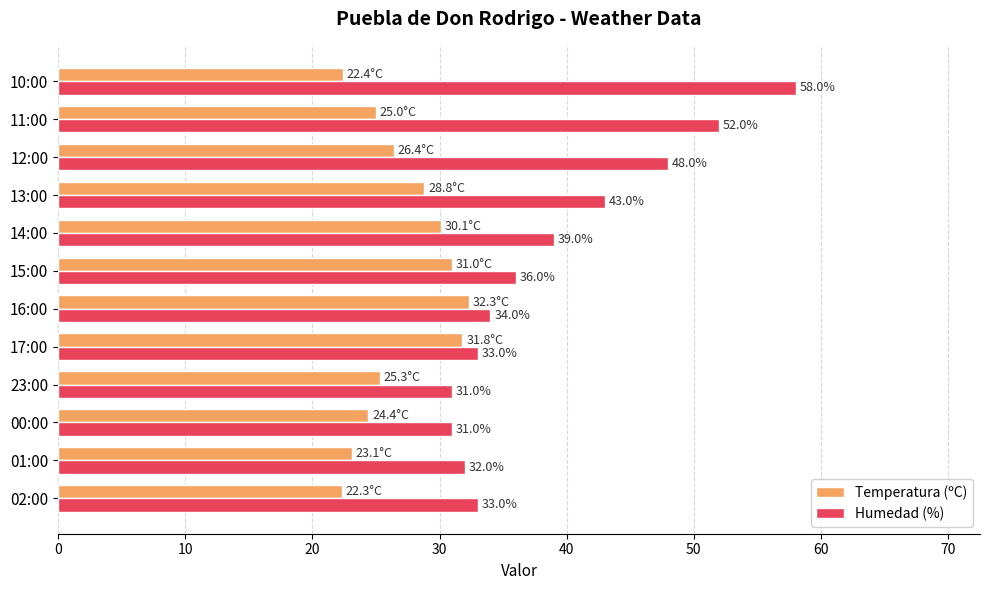

At which label is Temperatura (ºC) closest to 27?

12:00